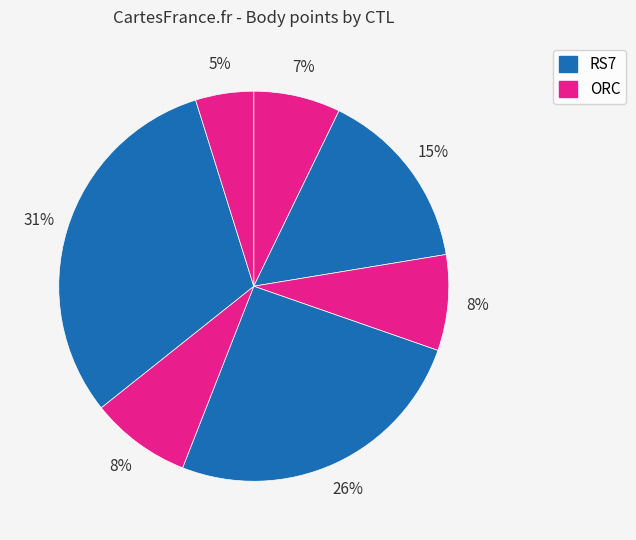

How many segments does this pie chart have?

7